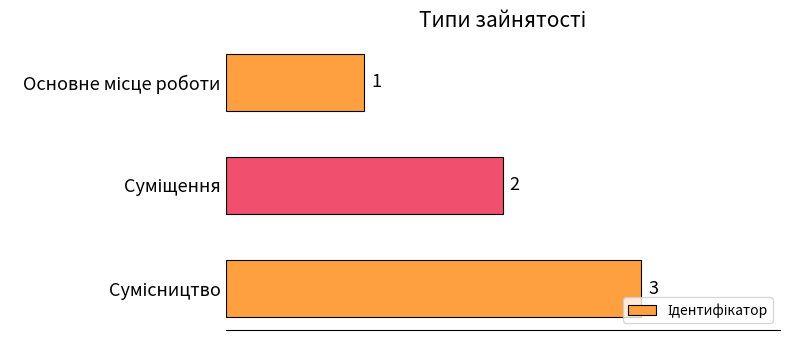

What is the maximum value shown in the chart?

3